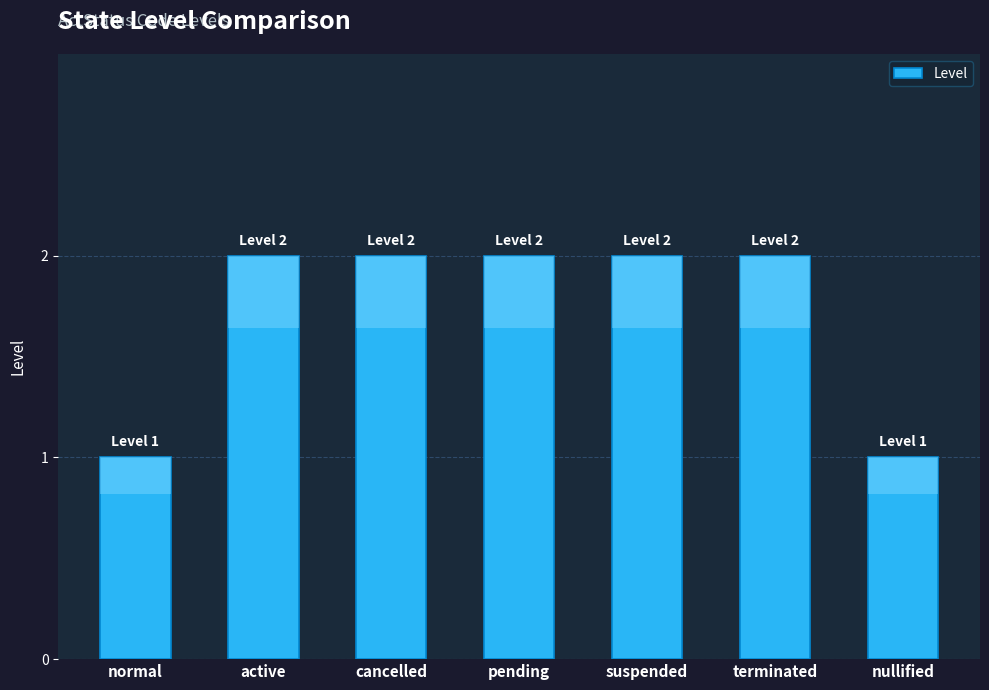

How many data points does each series have?

7